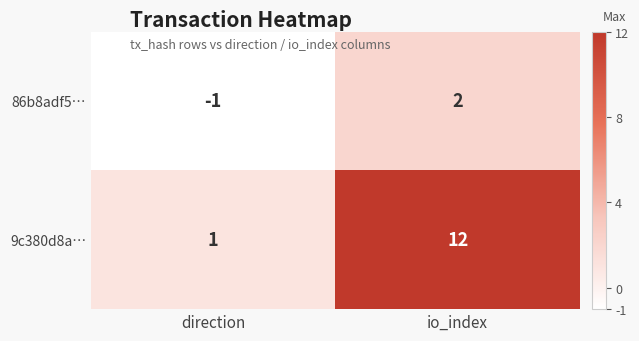

The 9c380d8a… series shows 1 at direction. True or false?

True